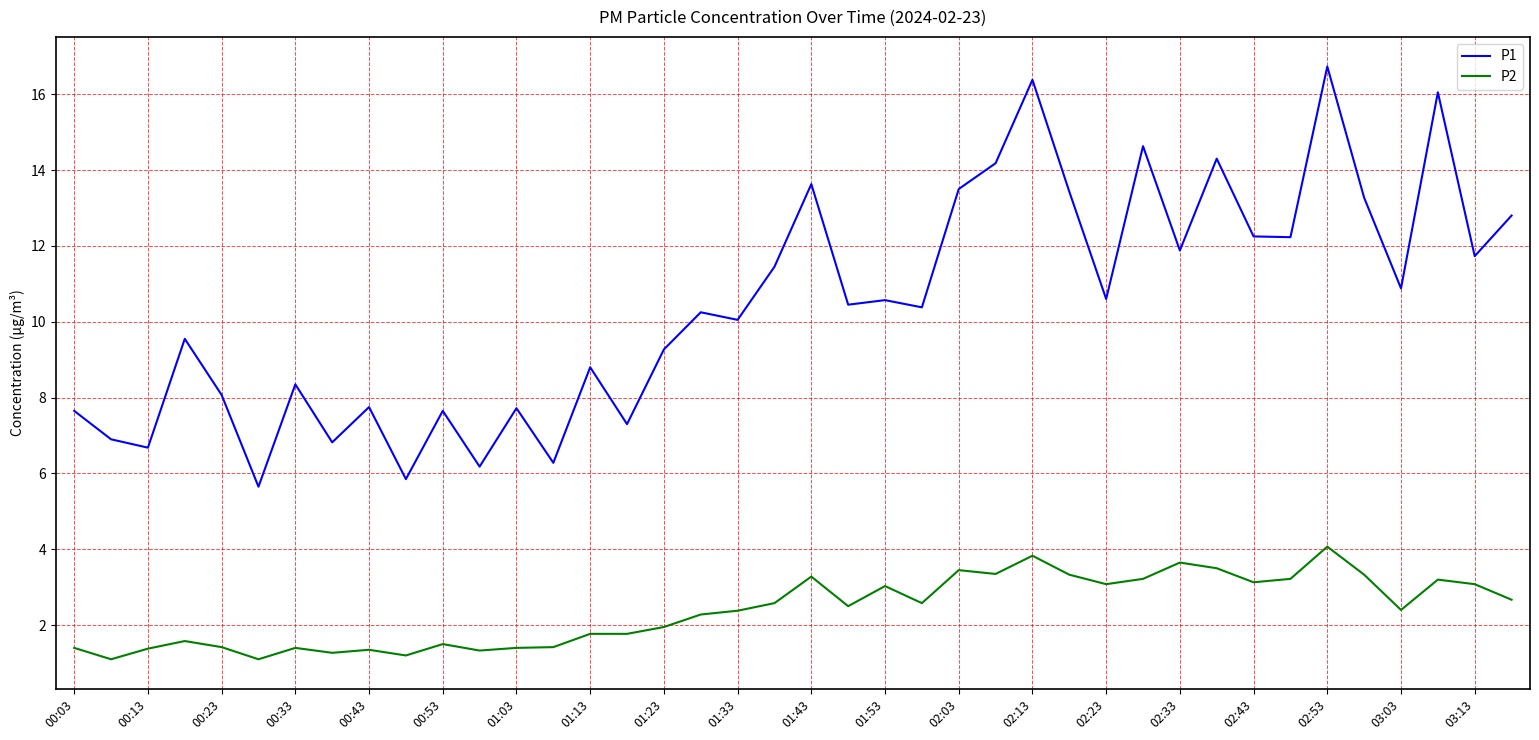

How many categories are shown in the chart?

40